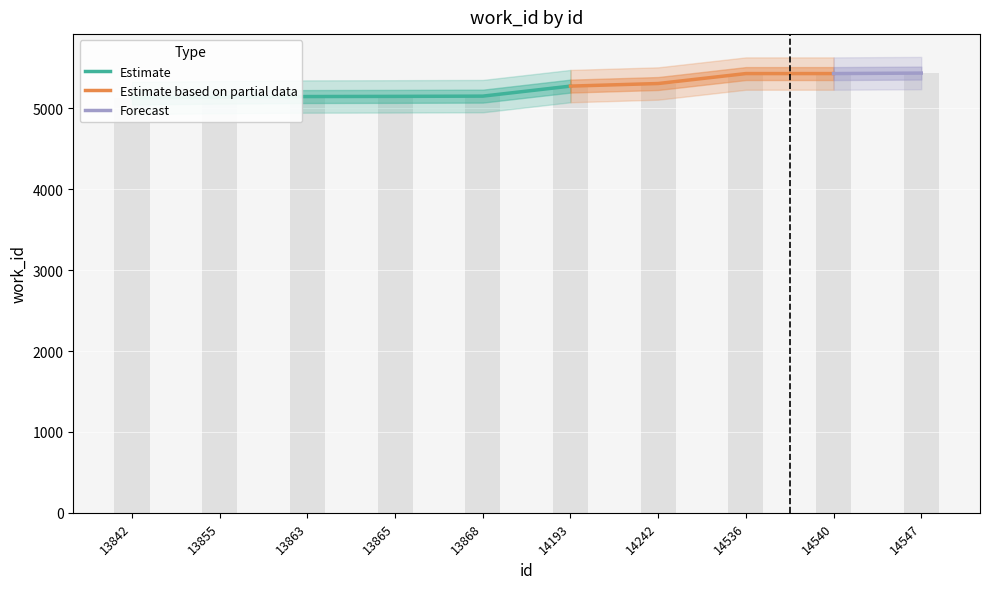

Rank the categories by value from lowest to highest.

13842, 13855, 13863, 13865, 13868, 14193, 14242, 14536, 14540, 14547